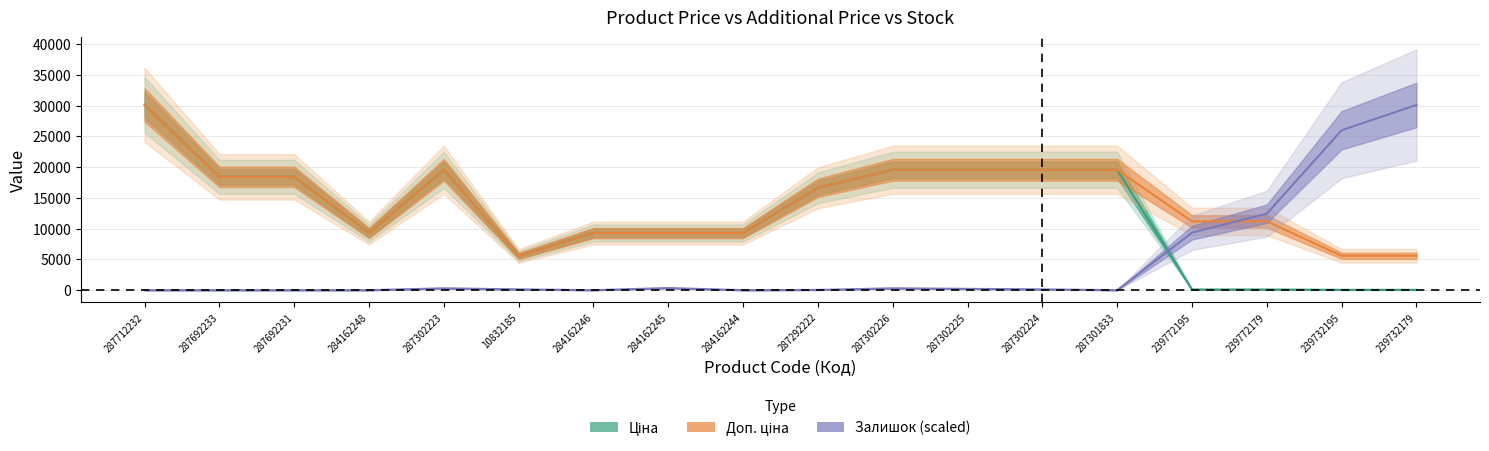

What is the label of the 5th point from the left?

287302223